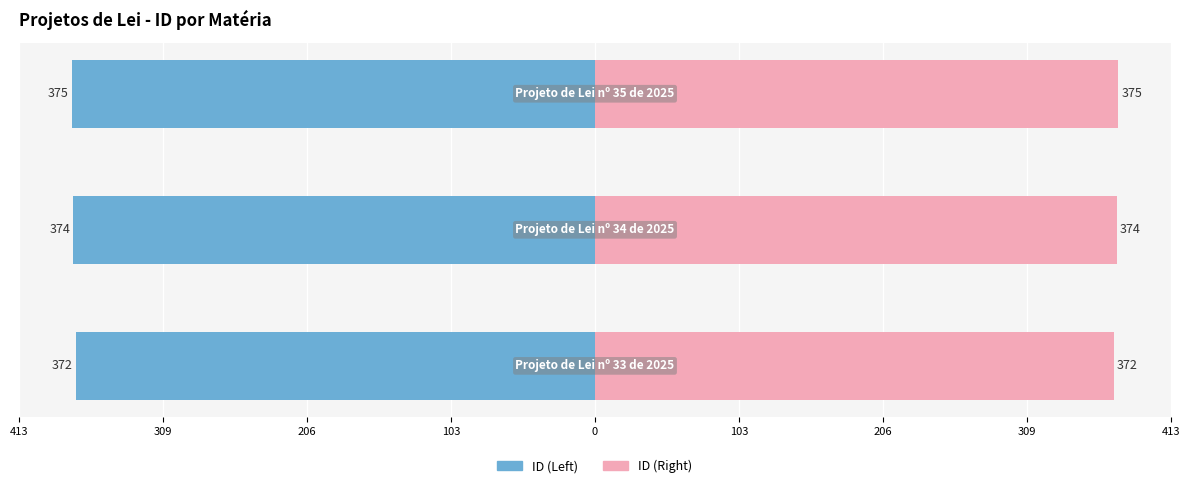

Rank the series at 206 from lowest to highest value.

ID (Left), ID (Right)